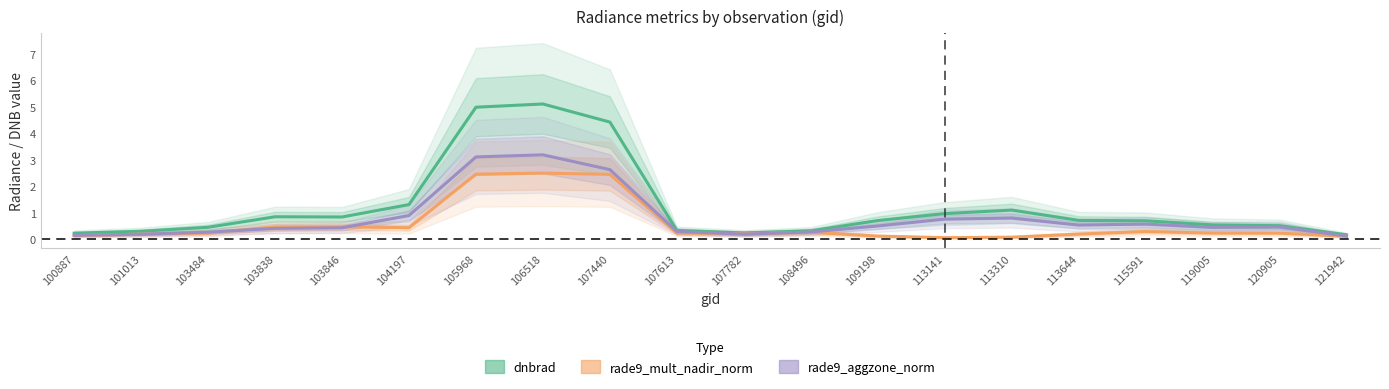

What are all the series names shown in the legend?

dnbrad, rade9_mult_nadir_norm, rade9_aggzone_norm